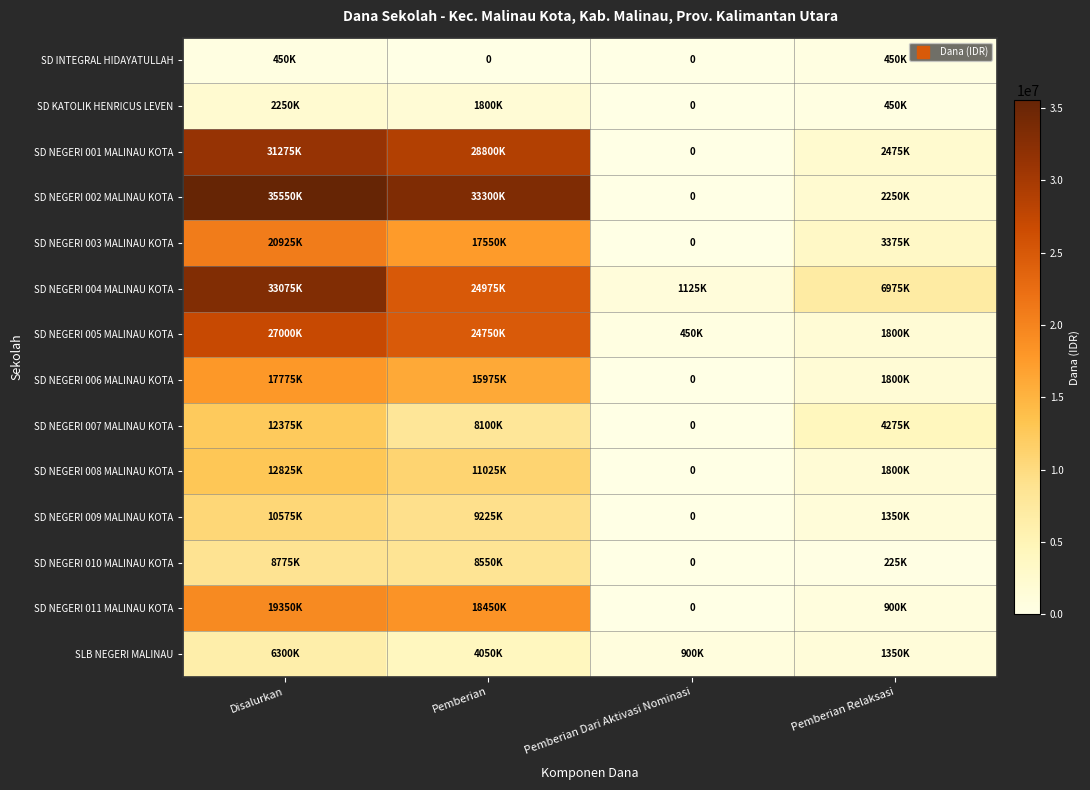

True or false: SD NEGERI 003 MALINAU KOTA has a value of 20925000 at Disalurkan.

True